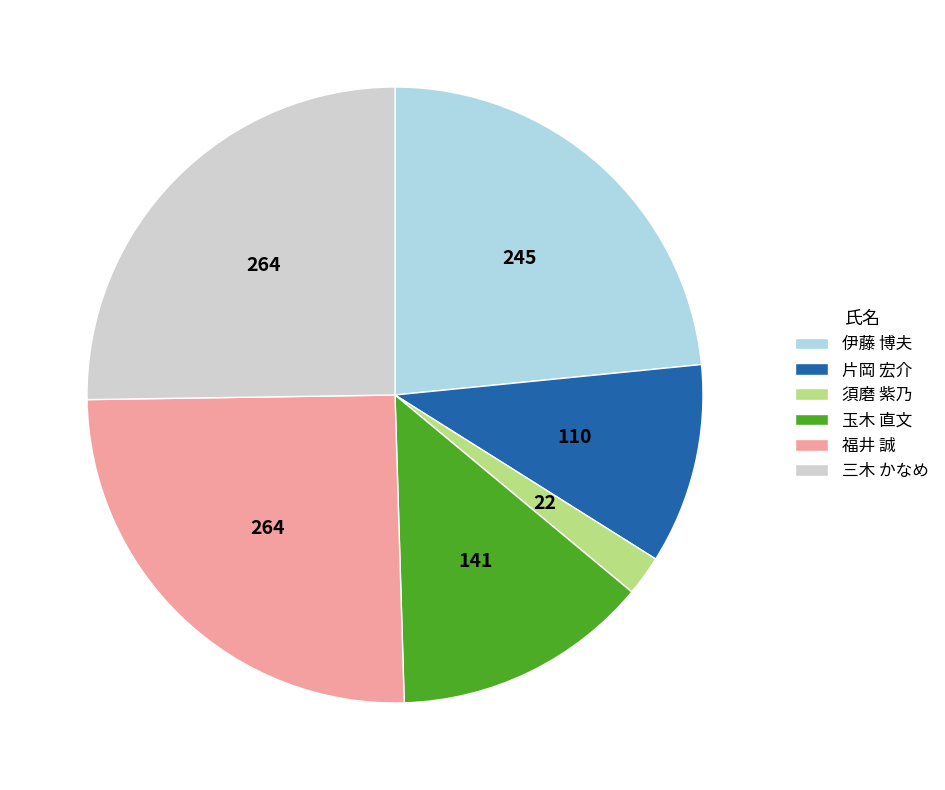

Which category has the smallest portion of the pie?

須磨 紫乃